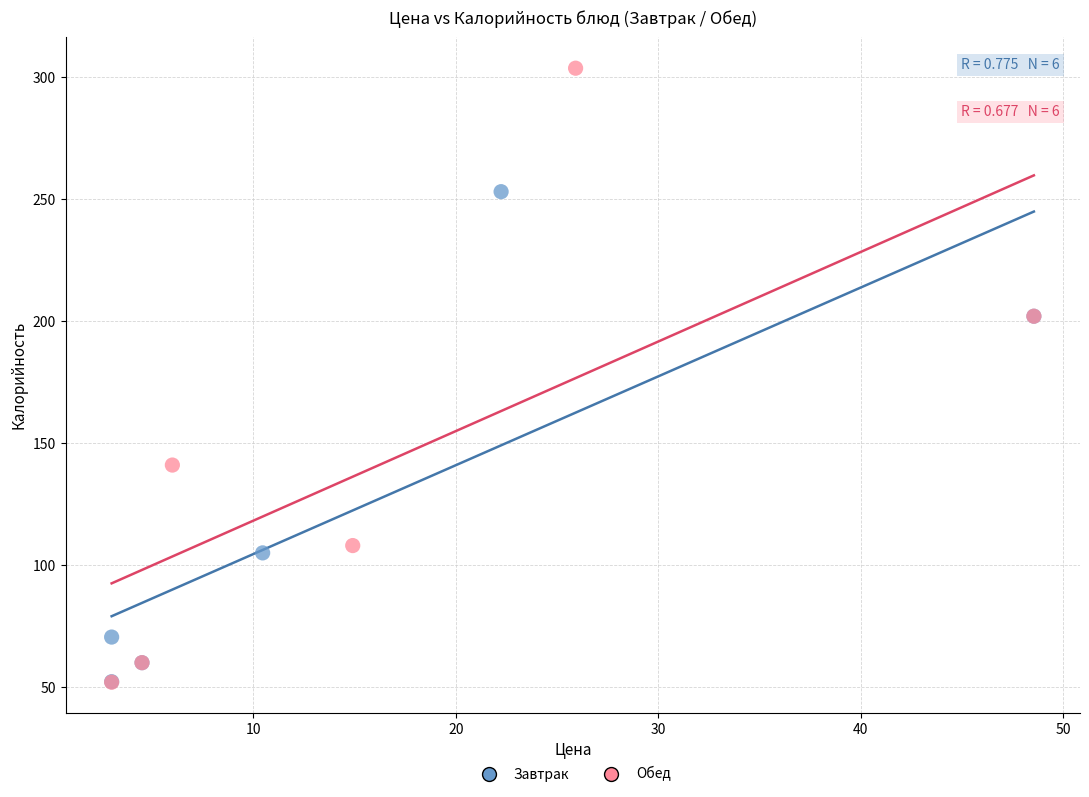

Which series contains the highest Y value?

Обед